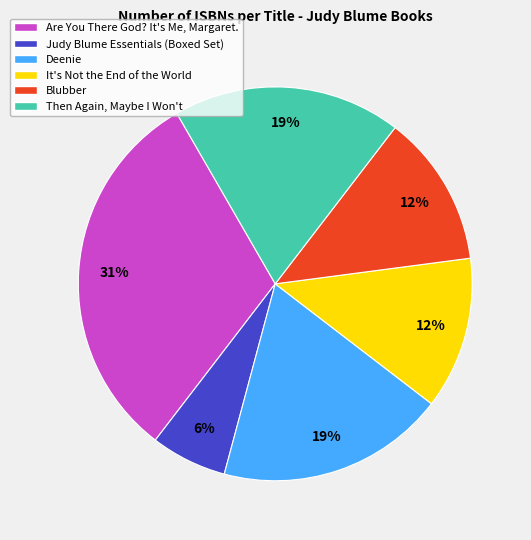

Is it true that Then Again, Maybe I Won't is 19% of the pie?

True